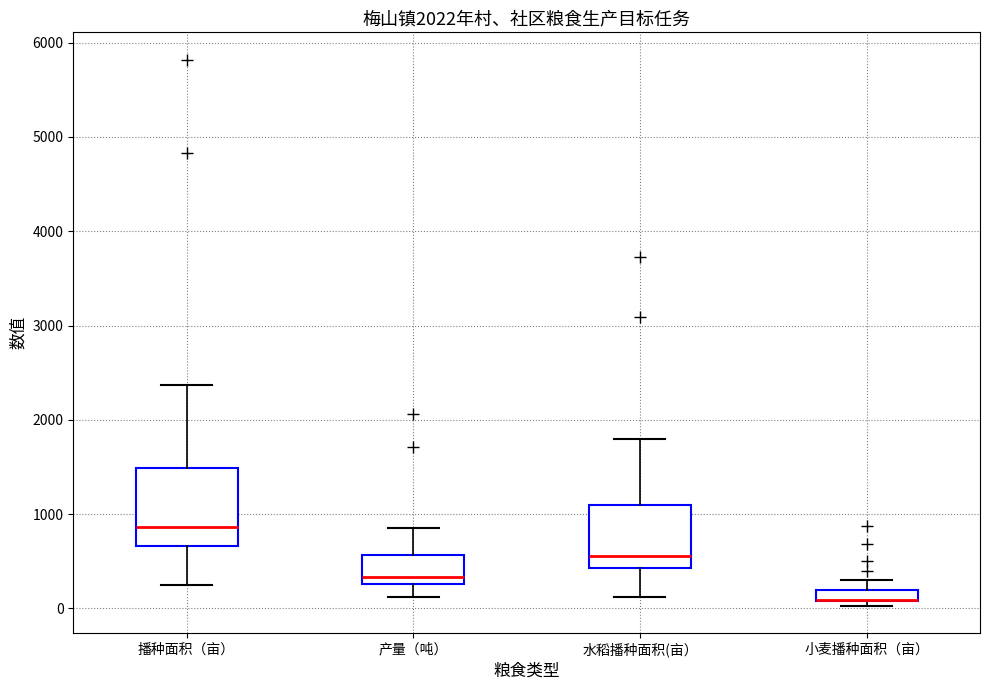

Comparing the boxes themselves (not the whiskers), which one is the tallest?

播种面积（亩）